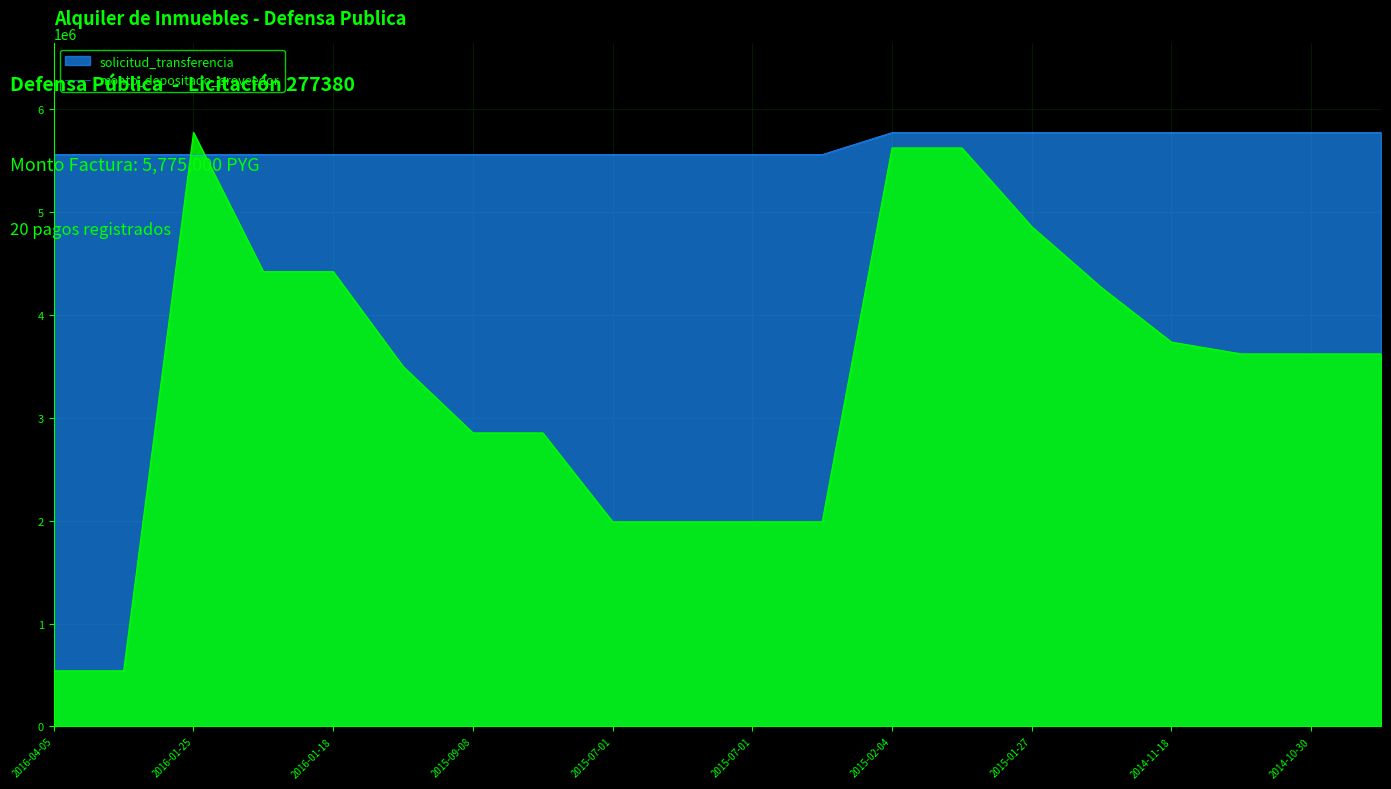

What are all the series names shown in the legend?

solicitud_transferencia, monto_depositado_proveedor